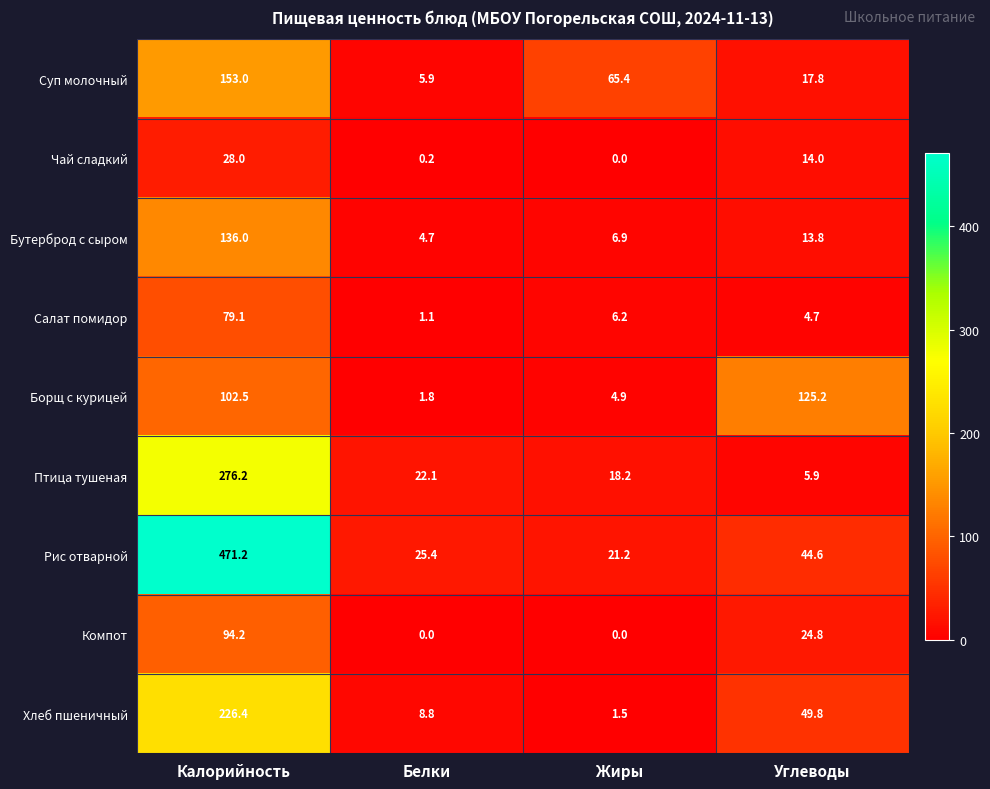

What is the sum of the Борщ с курицей values at Углеводы and Калорийность?

227.7